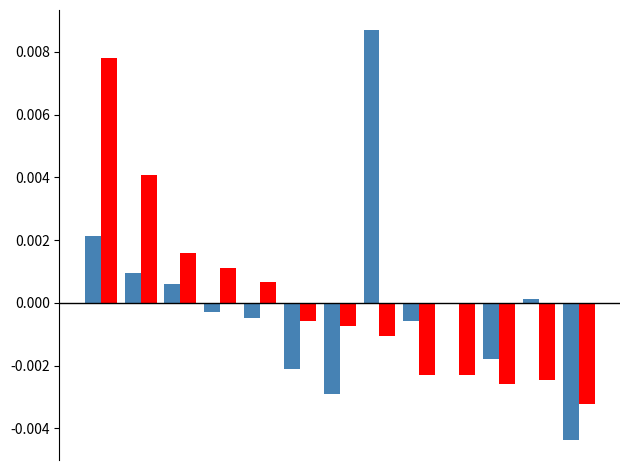

How many categories are shown in the chart?

13